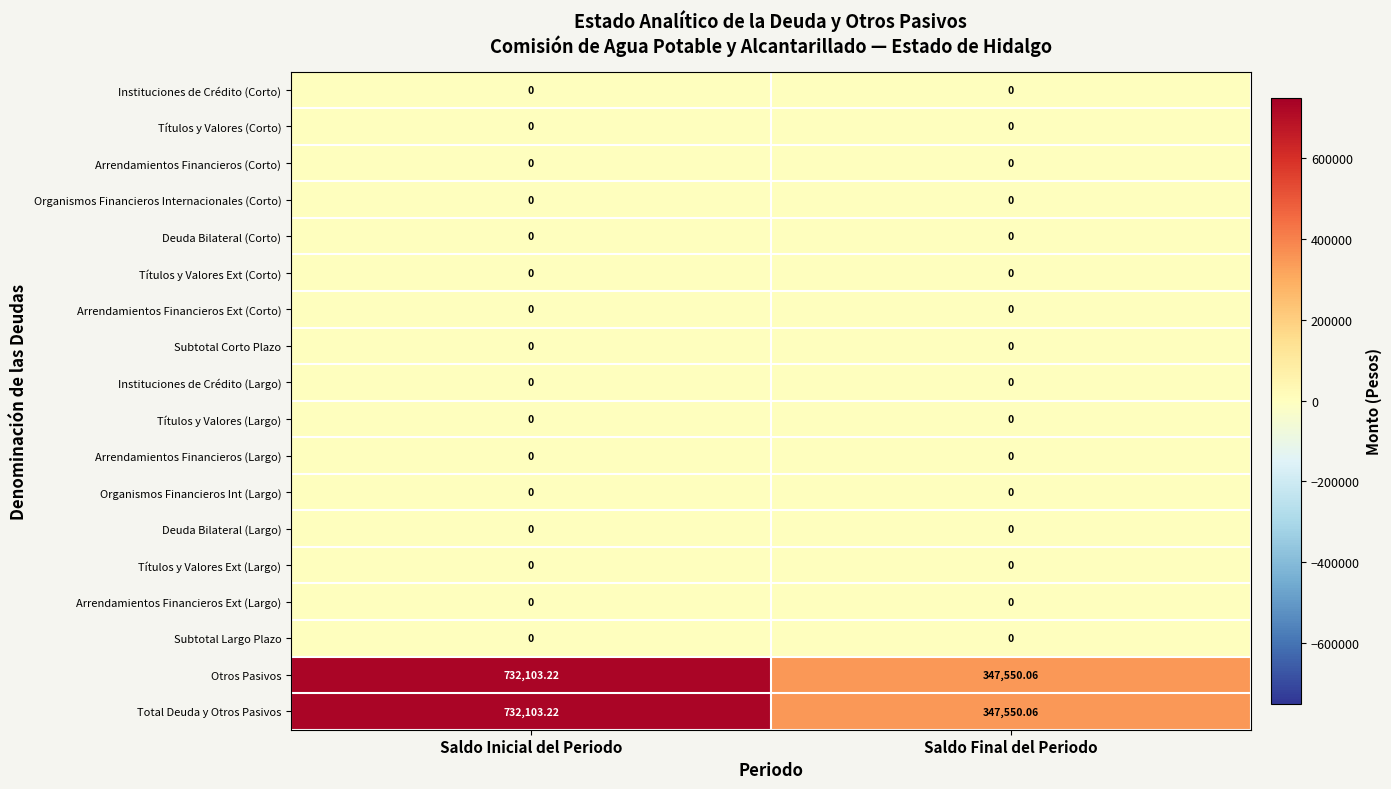

What is the maximum value shown in the chart?

732103.2